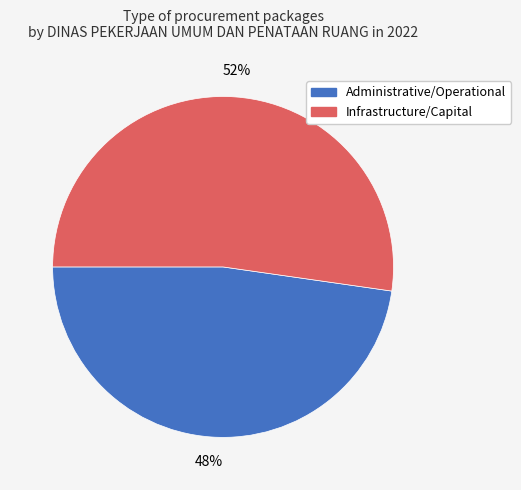

To the nearest percent, what is the average slice percentage?

50%